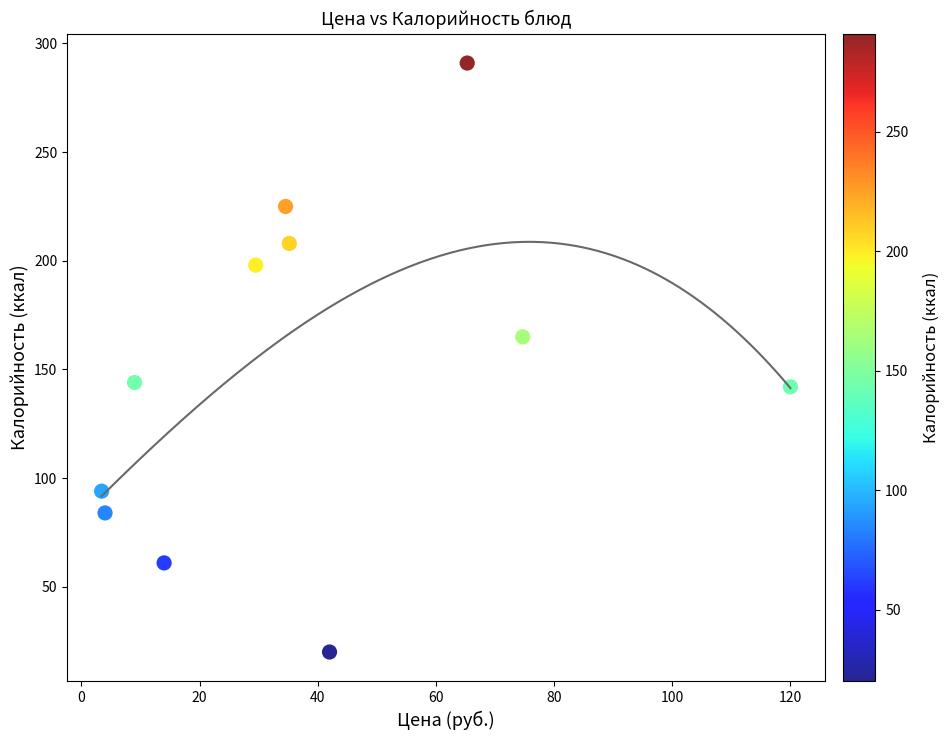

What is the average Y value?

148